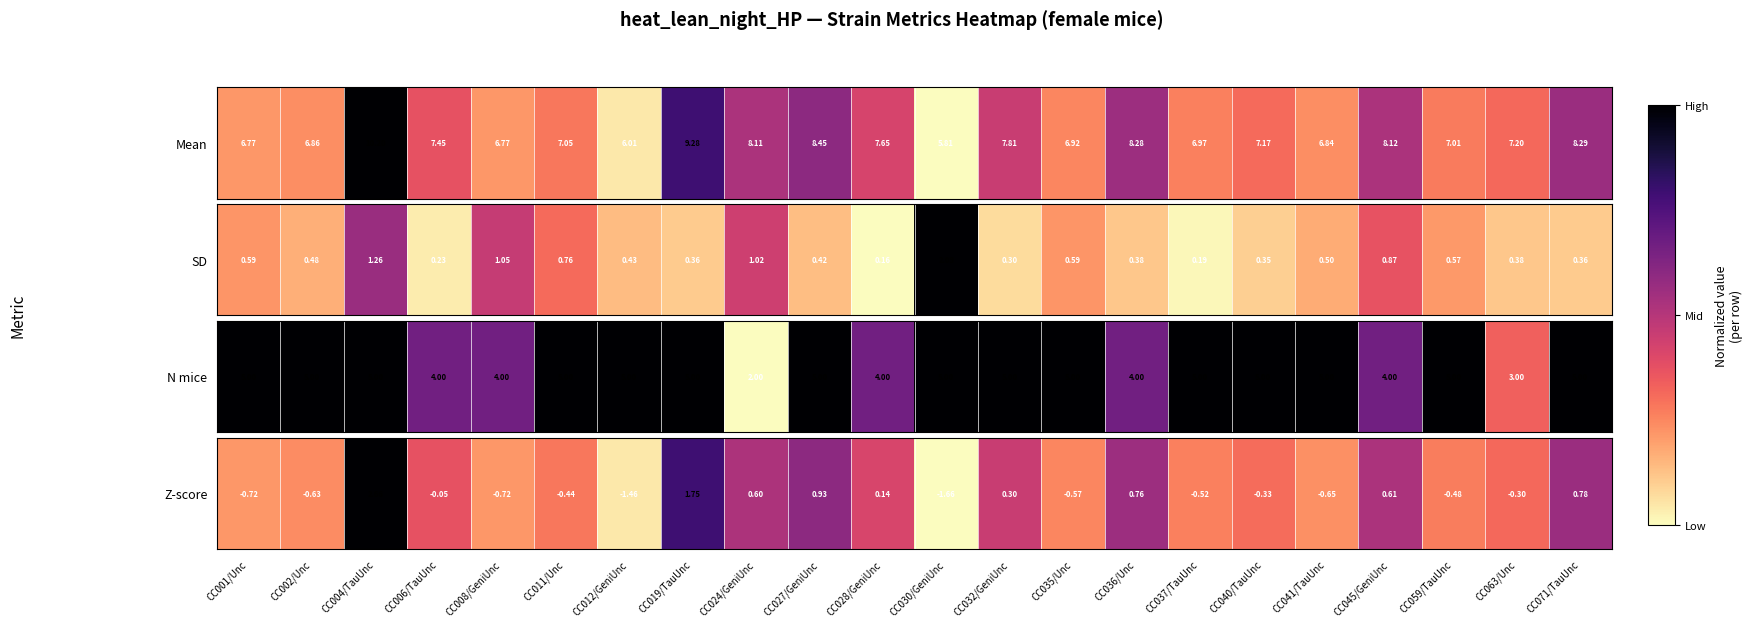

Reading left to right, extract all data points from this chart.

CC001/Unc=0.2	CC002/Unc=0.2	CC004/TauUnc=1.0	CC006/TauUnc=0.4	CC008/GeniUnc=0.2	CC011/Unc=0.3	CC012/GeniUnc=0.0	CC019/TauUnc=0.8	CC024/GeniUnc=0.5	CC027/GeniUnc=0.6	CC028/GeniUnc=0.4	CC030/GeniUnc=0.0	CC032/GeniUnc=0.5	CC035/Unc=0.3	CC036/Unc=0.6	CC037/TauUnc=0.3	CC040/TauUnc=0.3	CC041/TauUnc=0.2	CC045/GeniUnc=0.5	CC059/TauUnc=0.3	CC063/Unc=0.3	CC071/TauUnc=0.6